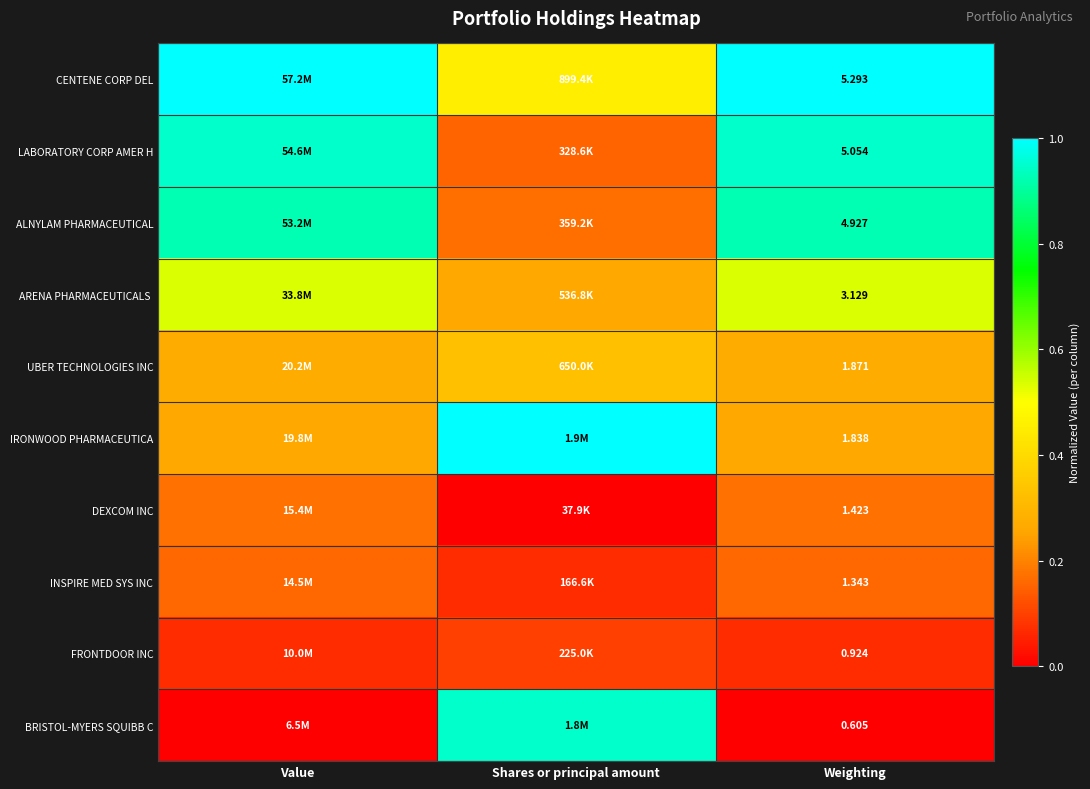

Which series has the largest total across all categories?

CENTENE CORP DEL